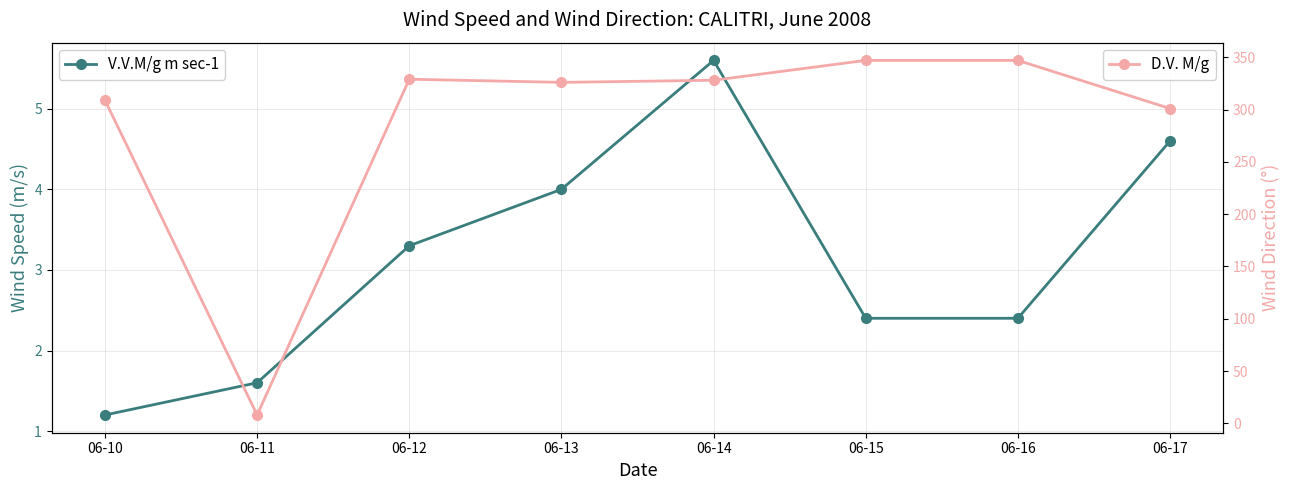

Reading left to right, extract all data points from this chart.

V.V.M/g m sec-1: 06-10=1.2	06-11=1.6	06-12=3.3	06-13=4.0	06-14=5.6	06-15=2.4	06-16=2.4	06-17=4.6
D.V. M/g: 06-10=309.0	06-11=8.0	06-12=329.0	06-13=326.0	06-14=328.0	06-15=347.0	06-16=347.0	06-17=301.0